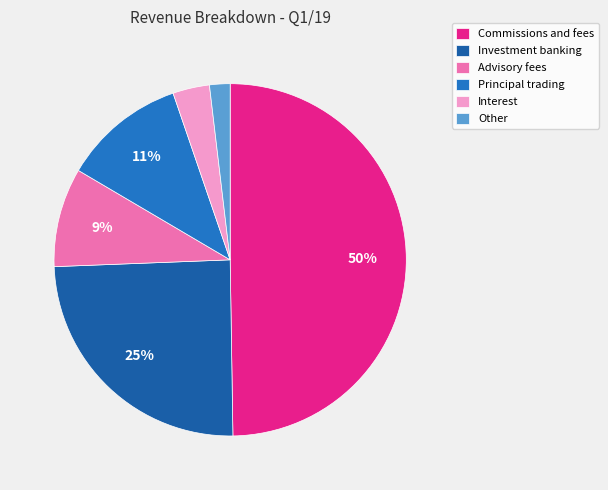

Rank the categories by value from highest to lowest.

Commissions and fees, Investment banking, Principal trading, Advisory fees, Interest, Other